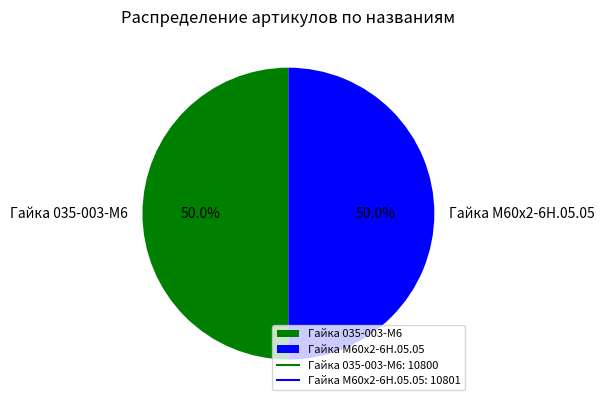

What portion of the pie excludes Гайка 035-003-М6?

50.0%